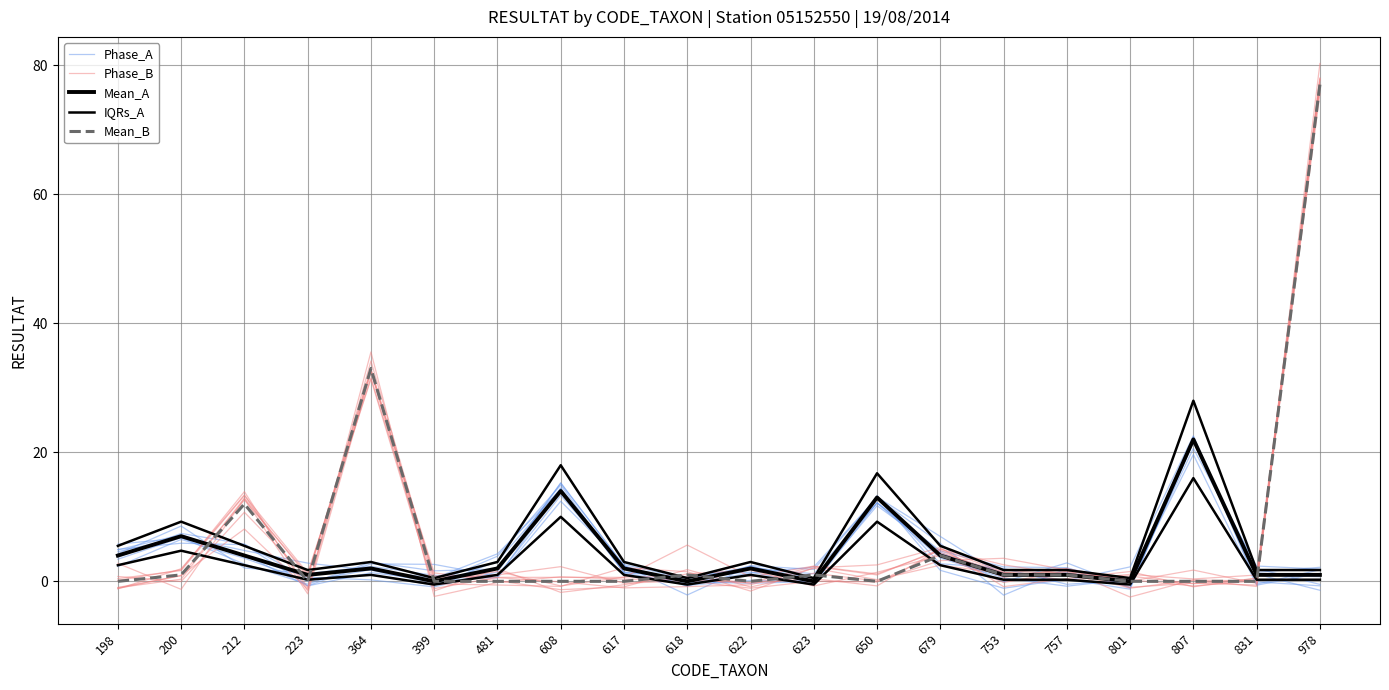

Where do Mean_B and Mean_A first cross each other?

200 and 212